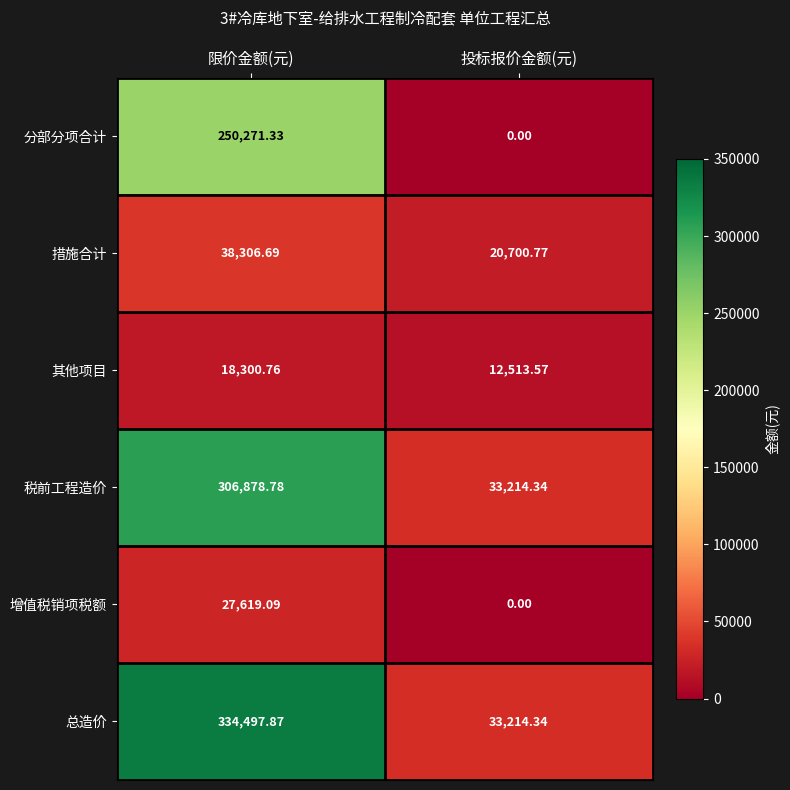

Which series has the widest spread of values?

总造价